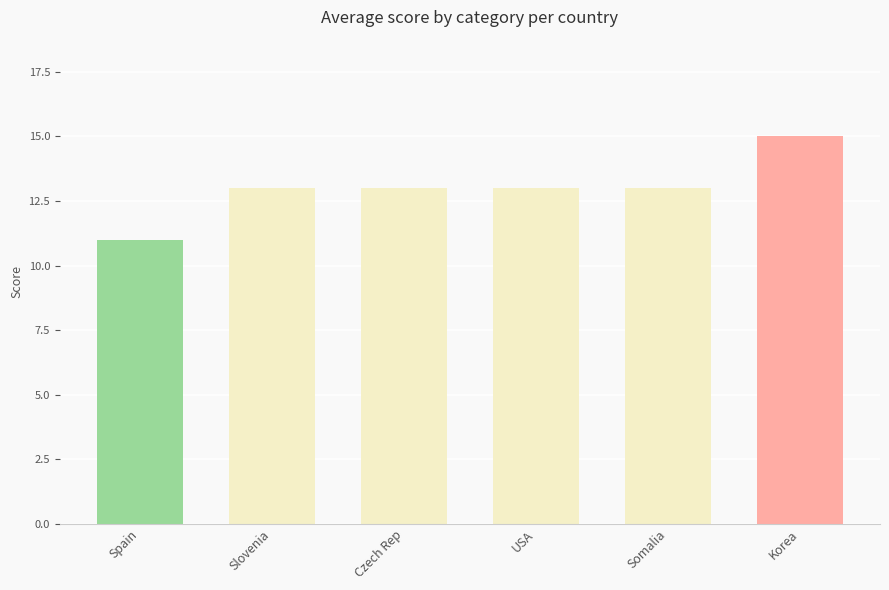

What is the label of the 6th bar from the left?

Korea